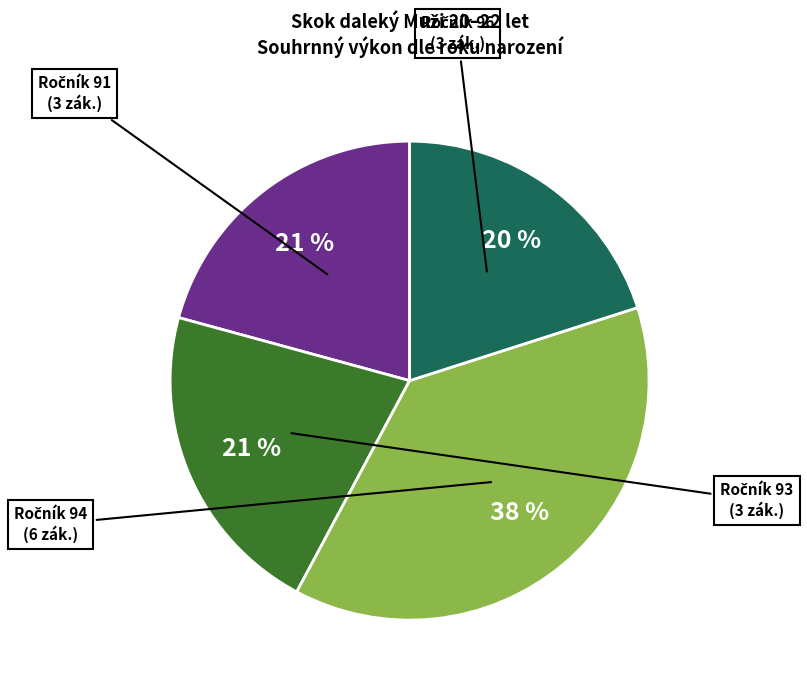

To the nearest percent, what is the average slice percentage?

25%